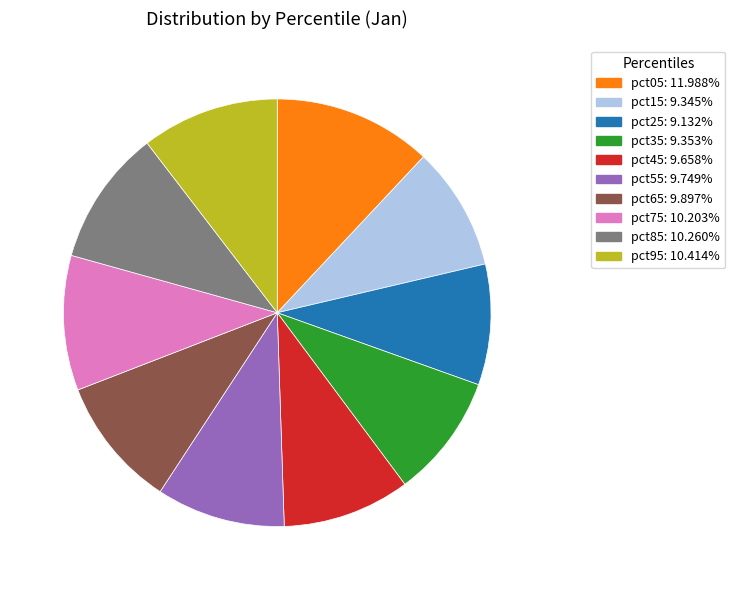

Which slice is the largest?

pct05